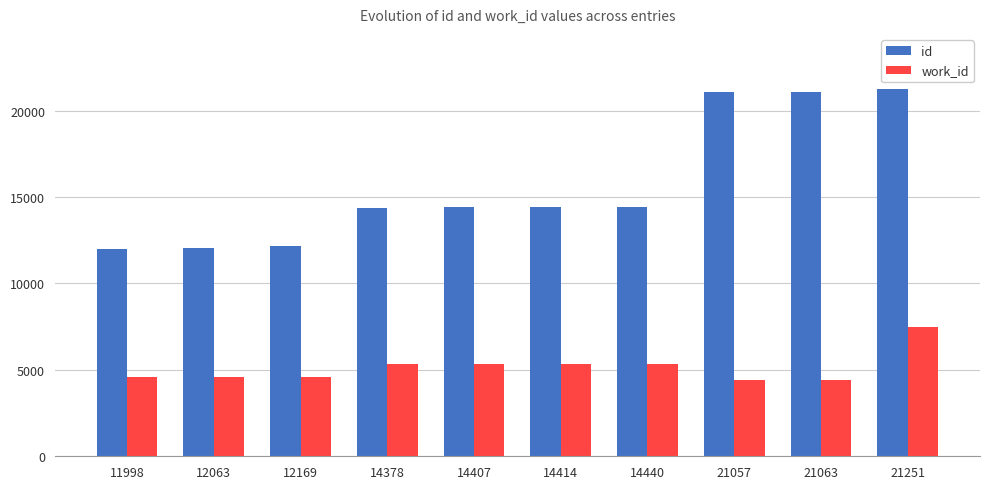

What is the spread (max minus min) of values at 14407?

9041